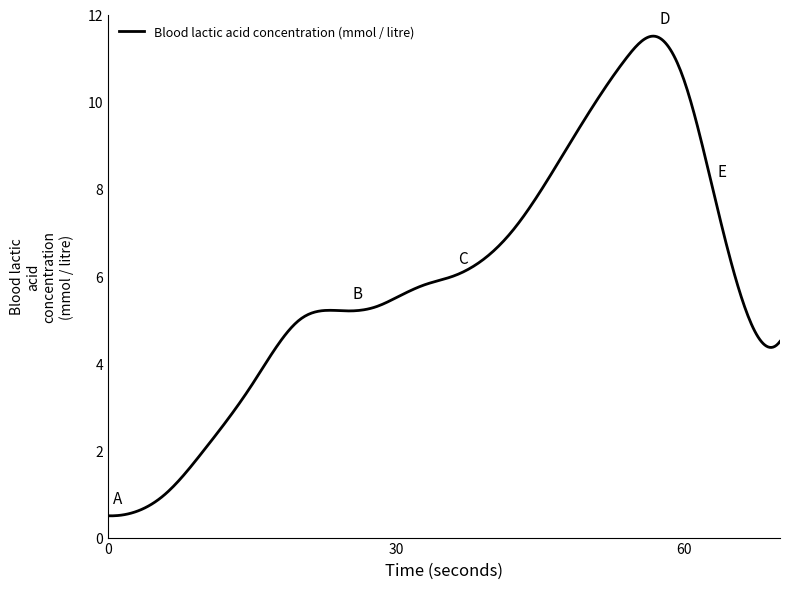

What is the maximum value shown in the chart?

11.5